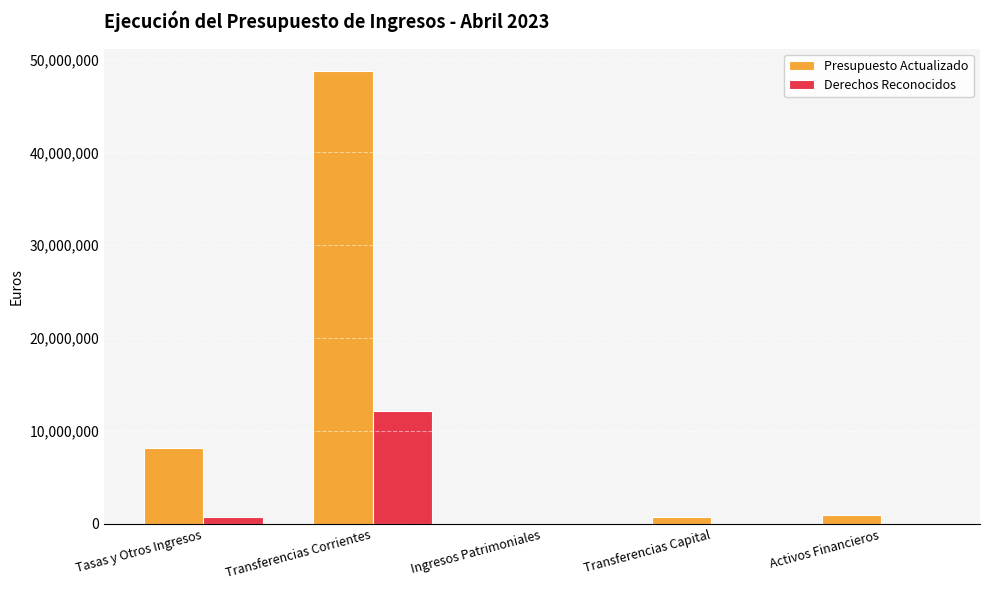

What is the total value across all series at Transferencias Corrientes?

60930000.0